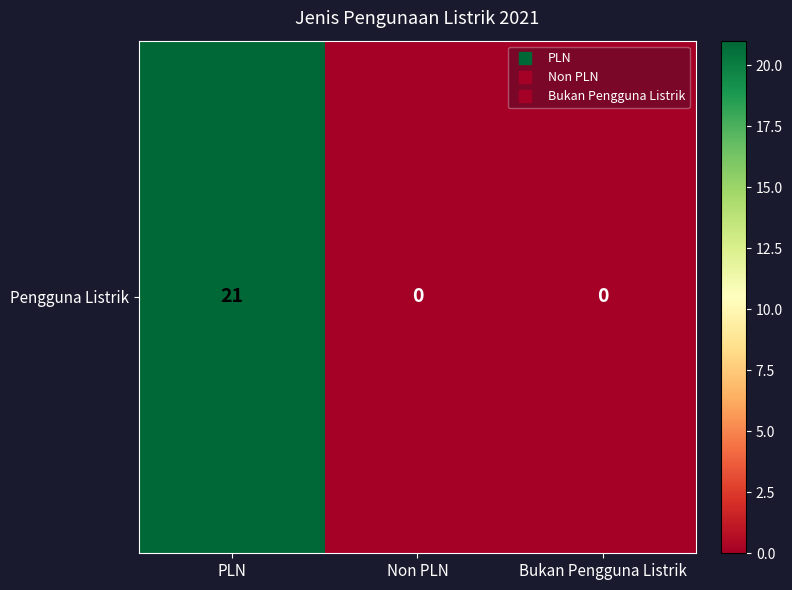

Rank the categories by value from lowest to highest.

Non PLN, Bukan Pengguna Listrik, PLN